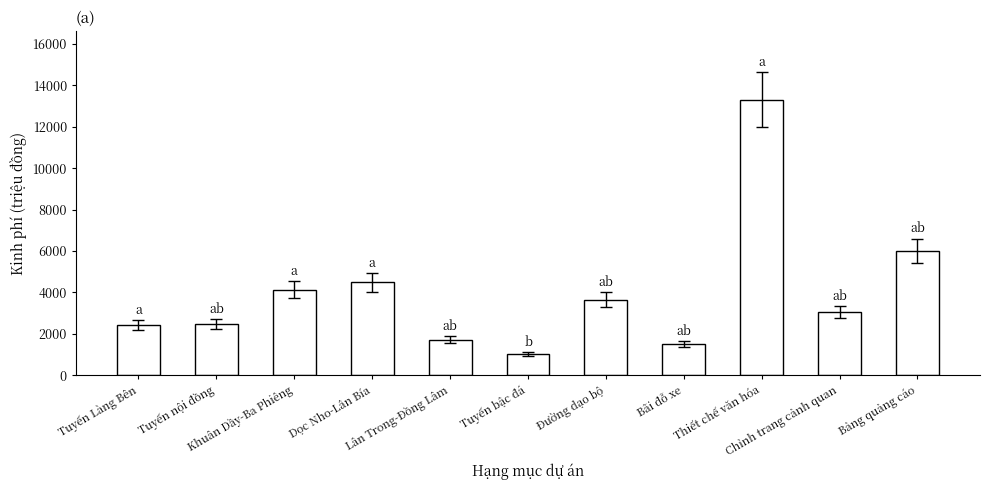

What is the difference between the second highest and second lowest values?

4487